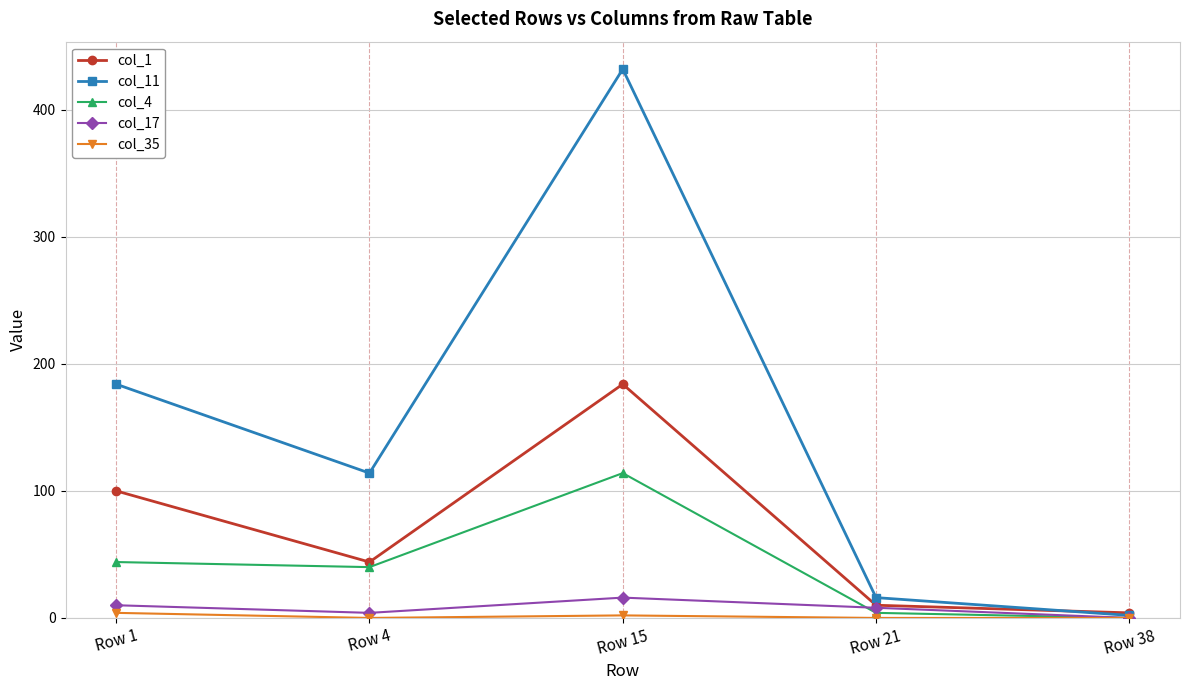

What is the value of the col_4 point at the 4th from the left?

4